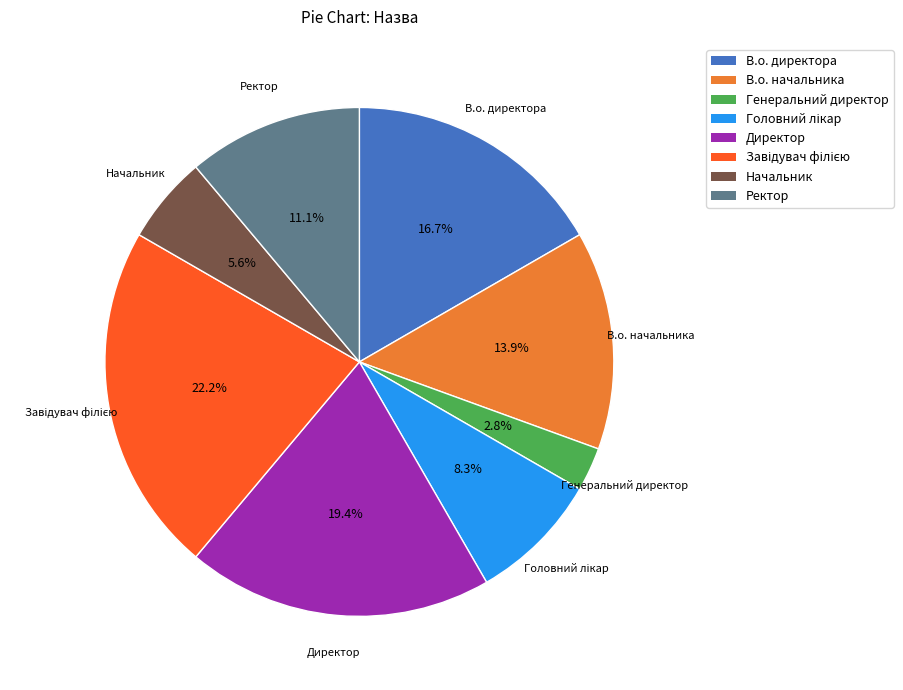

How much of the chart is everything except Директор?

80.6%